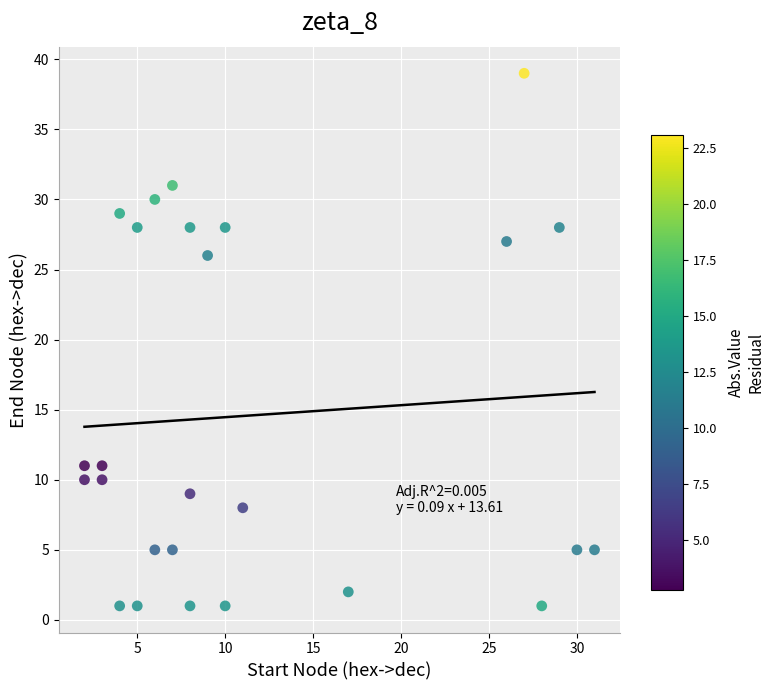

What is the range of X values (max minus min)?

29